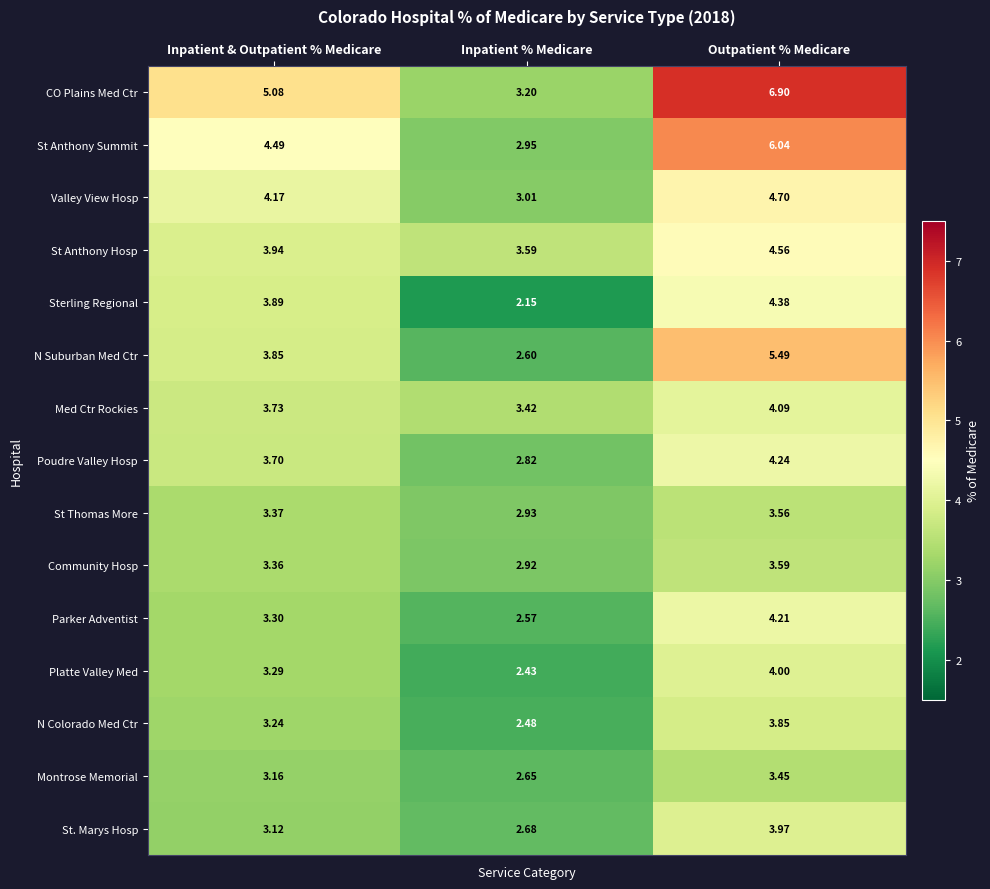

Rank the series by their maximum value, from lowest to highest.

Montrose Memorial, St Thomas More, Community Hosp, N Colorado Med Ctr, St. Marys Hosp, Platte Valley Med, Med Ctr Rockies, Parker Adventist, Poudre Valley Hosp, Sterling Regional, St Anthony Hosp, Valley View Hosp, N Suburban Med Ctr, St Anthony Summit, CO Plains Med Ctr